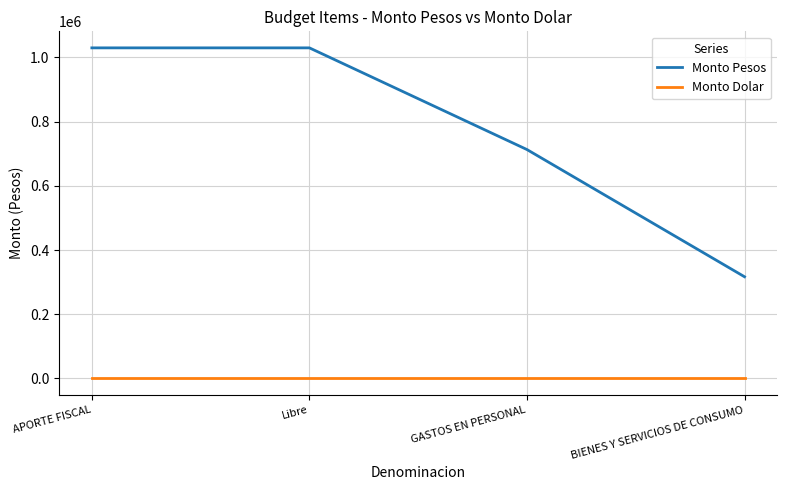

What is the maximum value shown in the chart?

1029557